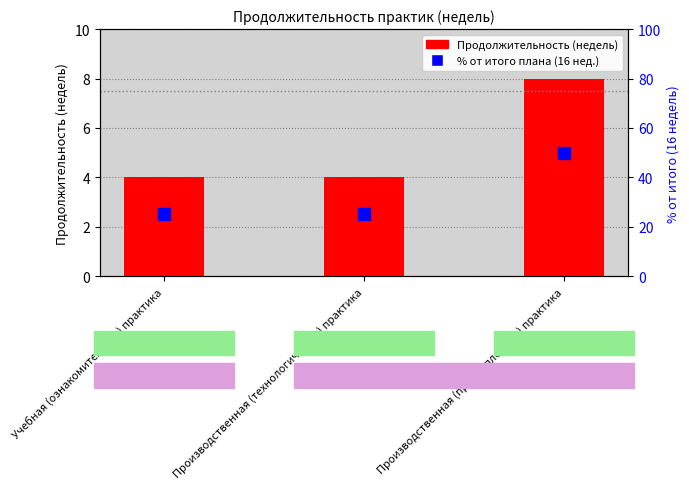

Which series has the widest spread of values?

% от итого